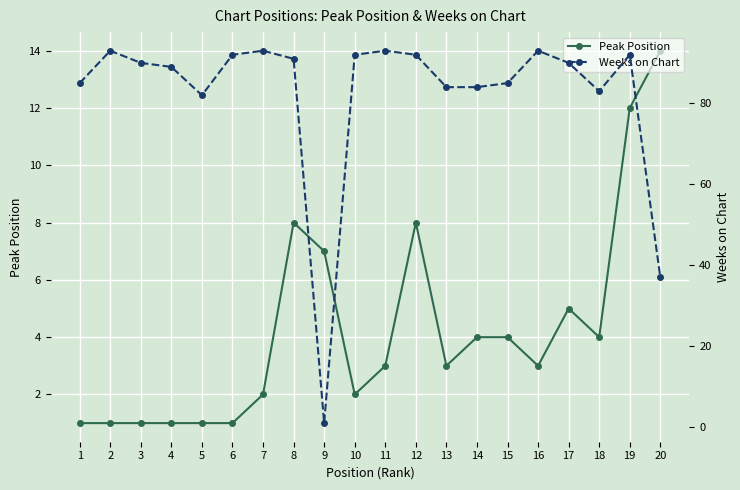

Where do Weeks on Chart and Peak Position first cross each other?

8 and 9